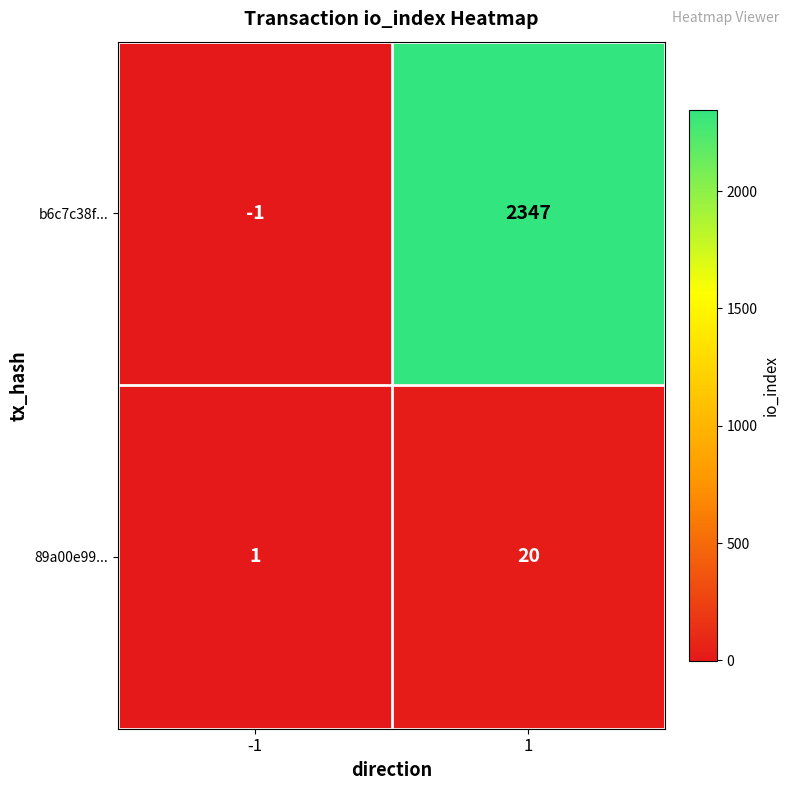

Is the value of 89a00e99... at 1 greater than the value of b6c7c38f... at -1?

Yes